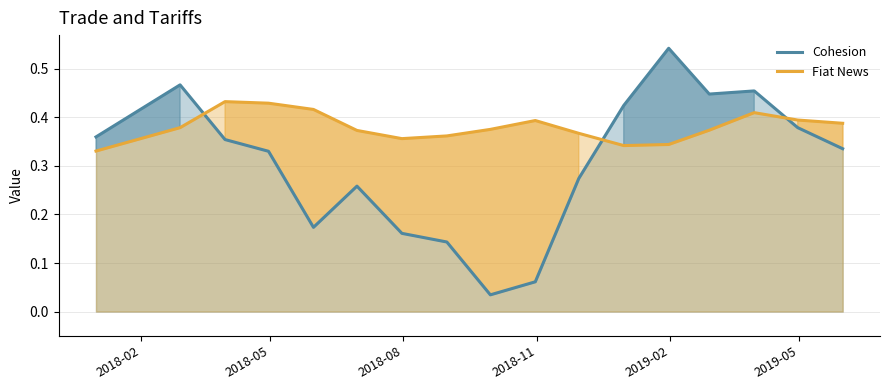

What is the greatest value displayed?

0.5